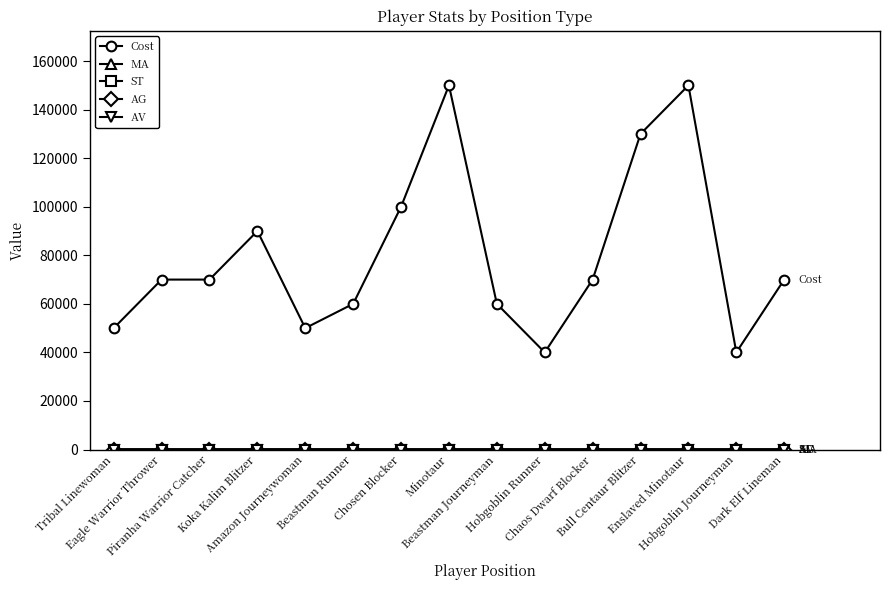

At how many categories does at least one series exceed 105316?

3